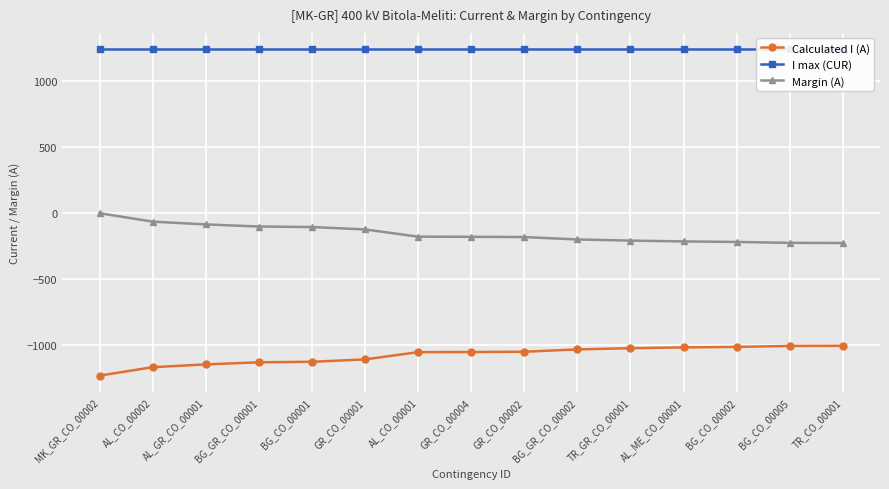

What is the value of the I max (CUR) point at the 4th from the left?

1240